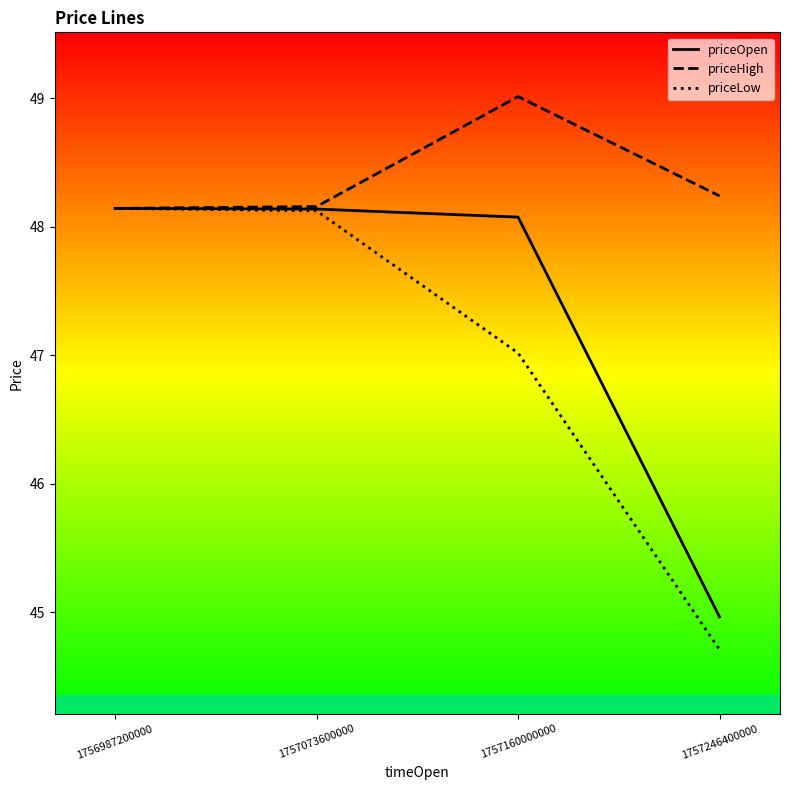

What is the spread (max minus min) of values at 1757246400000?

3.5